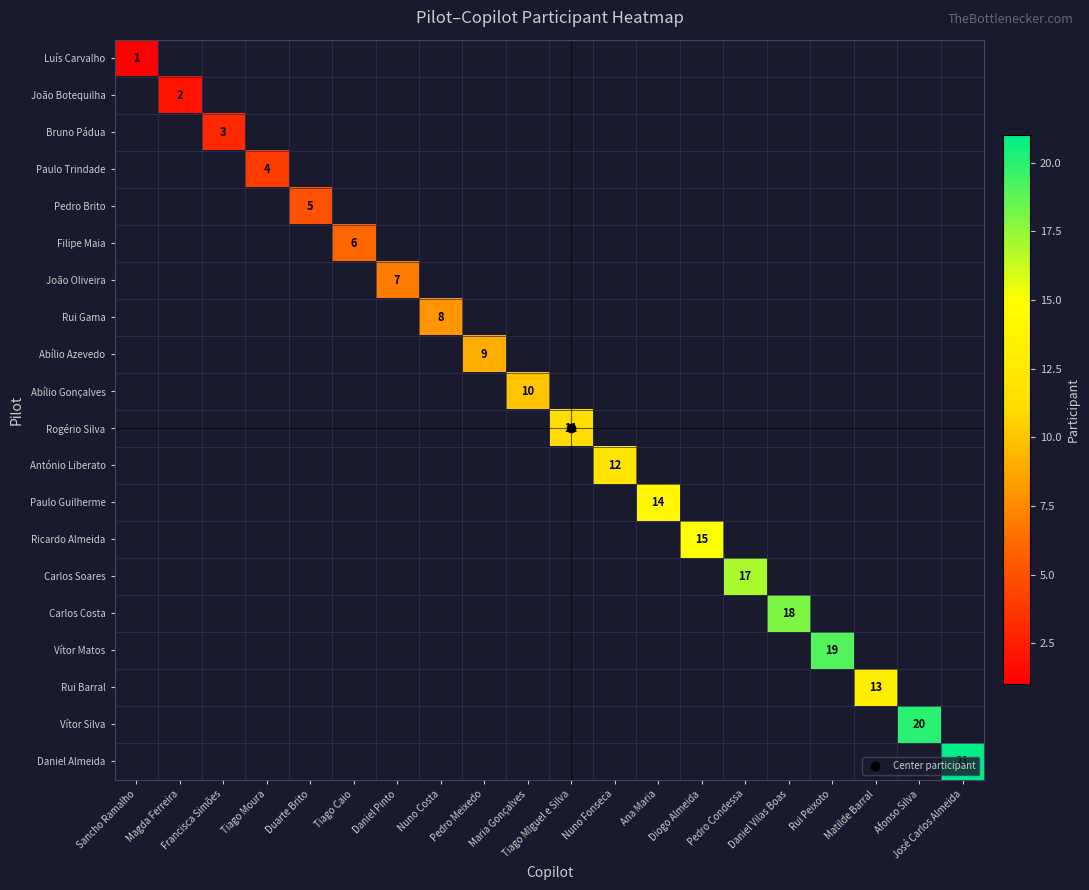

What is the minimum value shown in the chart?

1.0